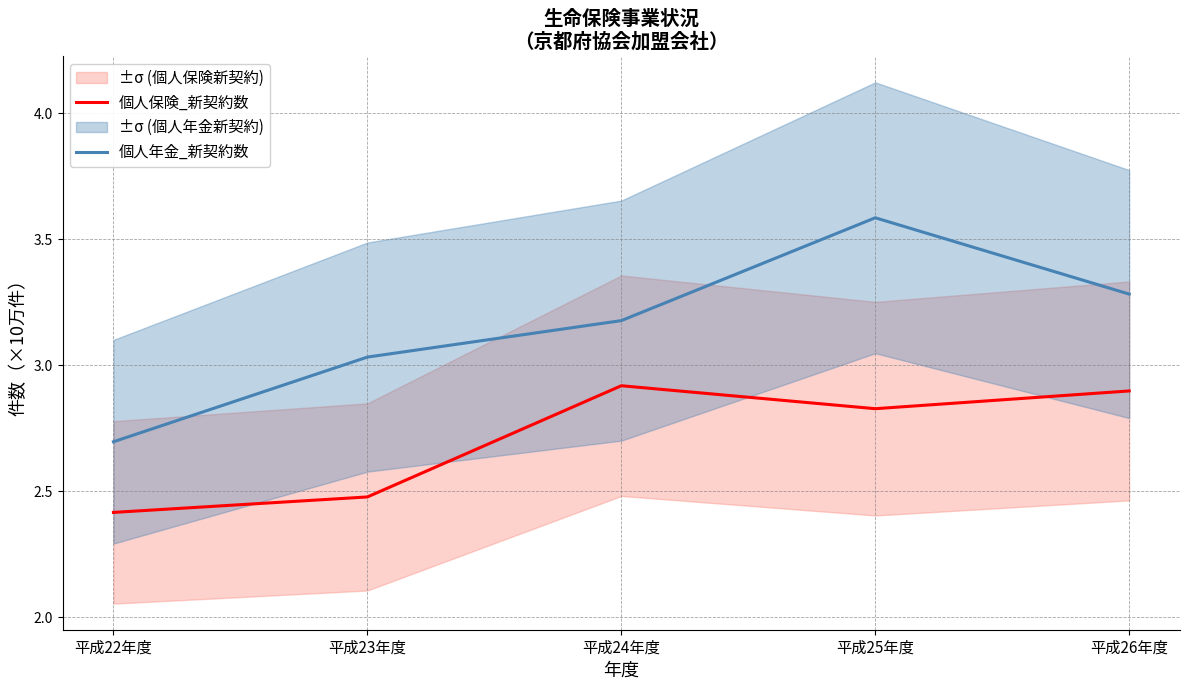

Is it true that 個人保険_新契約数 equals 2.9 at 平成24年度?

True